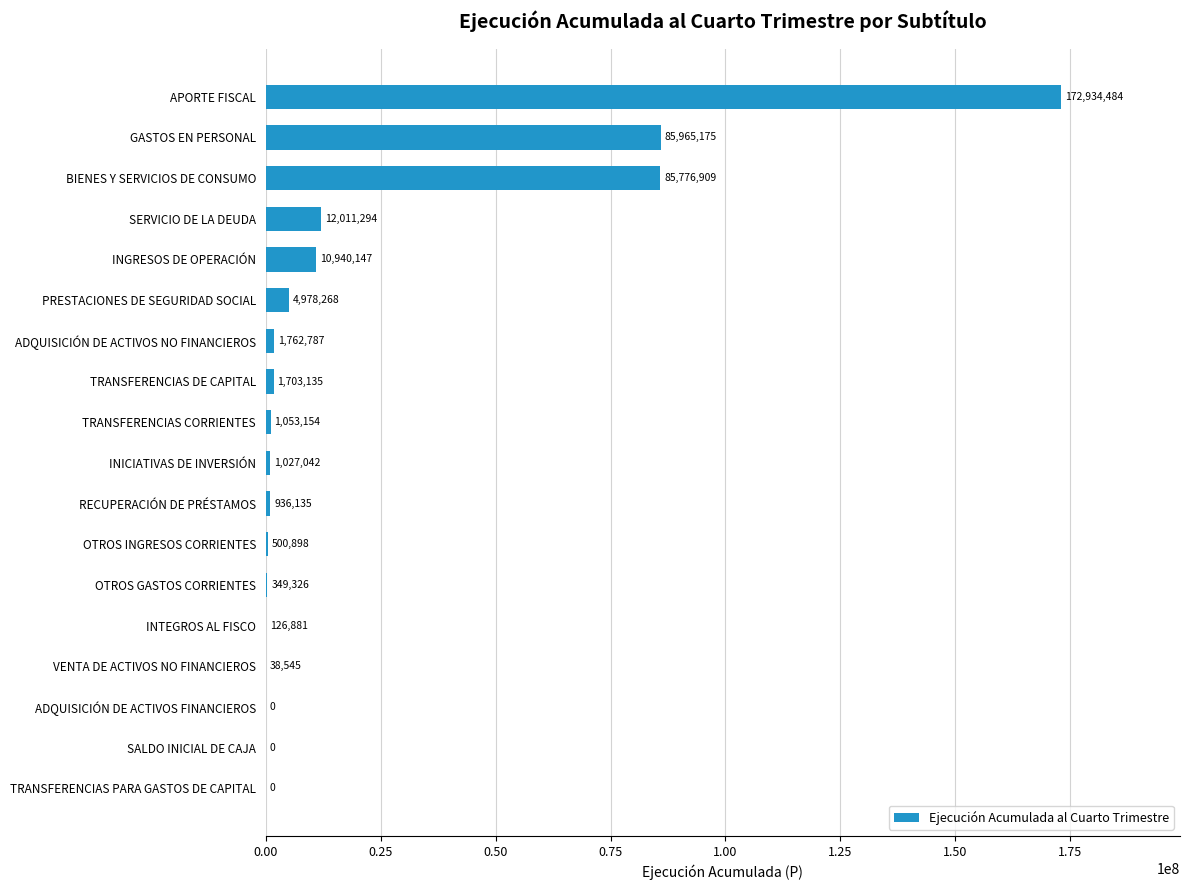

What is the sum of all values?

380104180